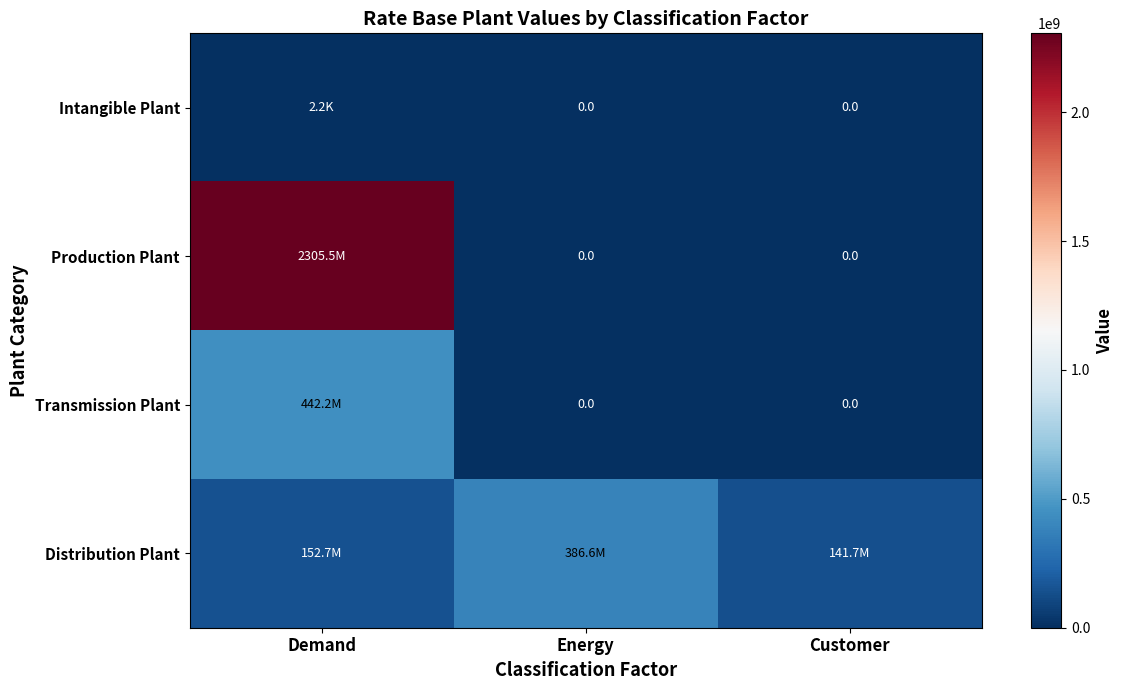

How many values in the Intangible Plant series exceed 0?

1